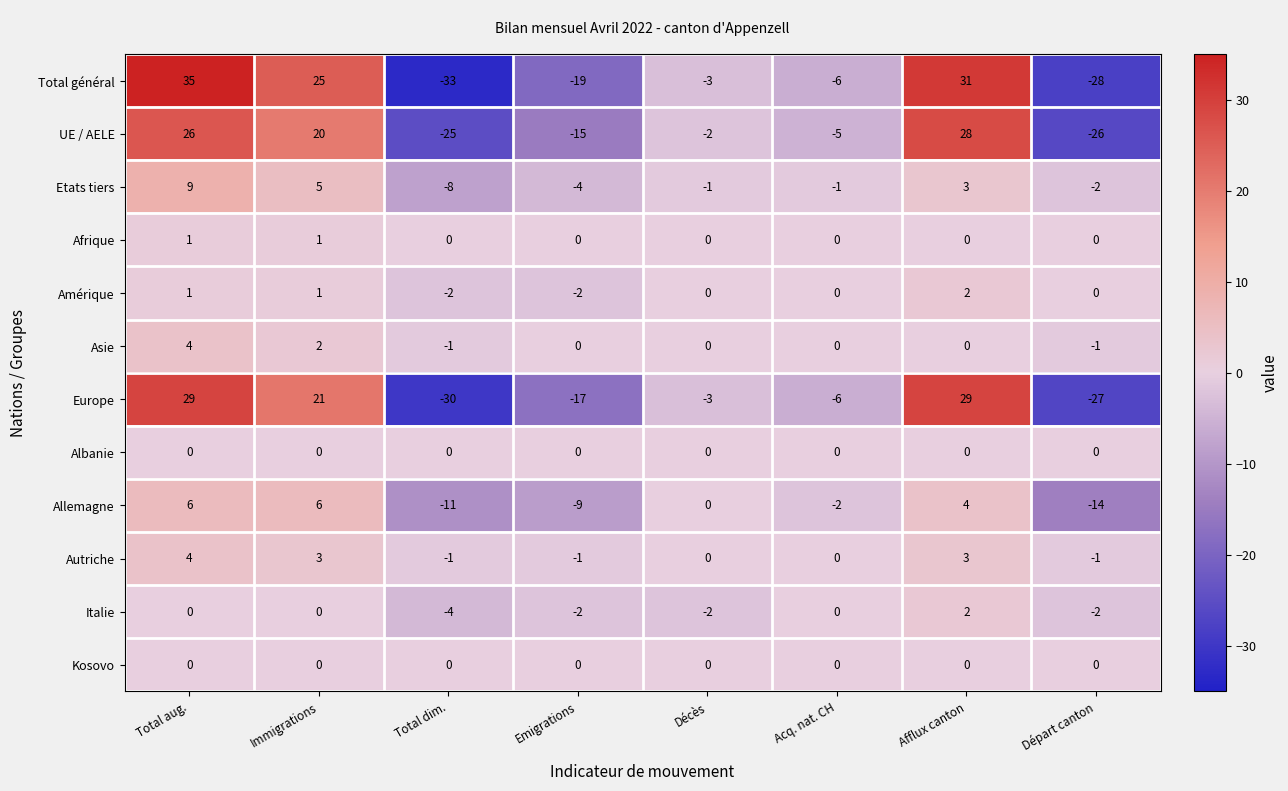

The Allemagne series shows 9 at Décès. True or false?

False